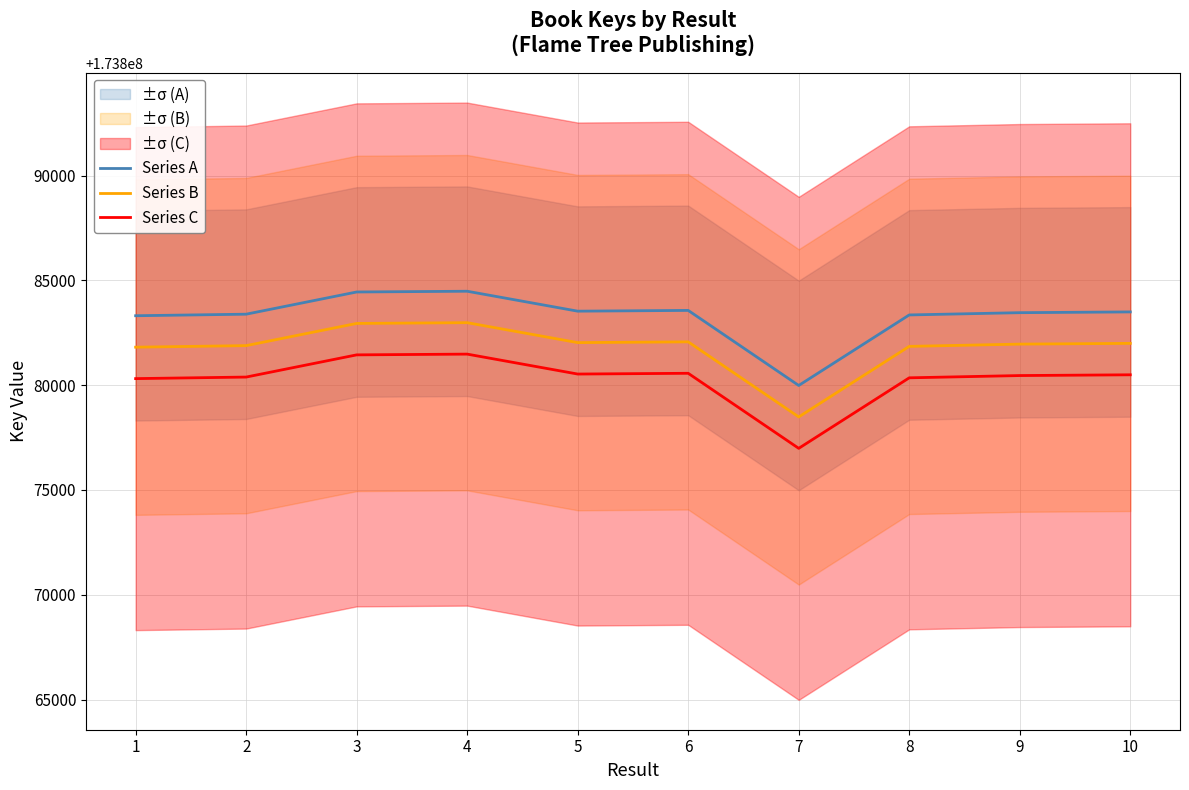

Which series has the largest total across all categories?

Series A